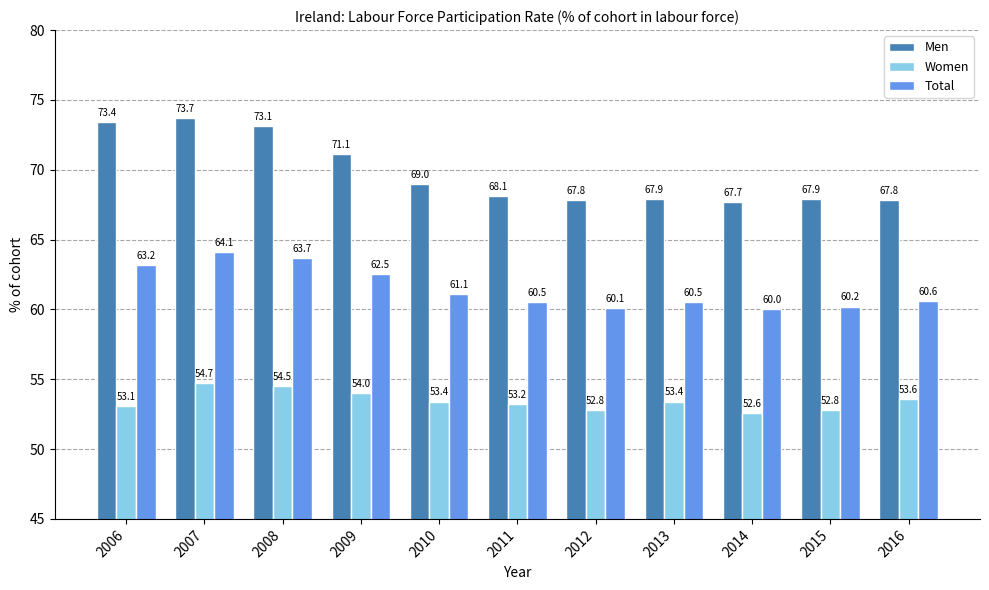

How many bars are there in total?

33